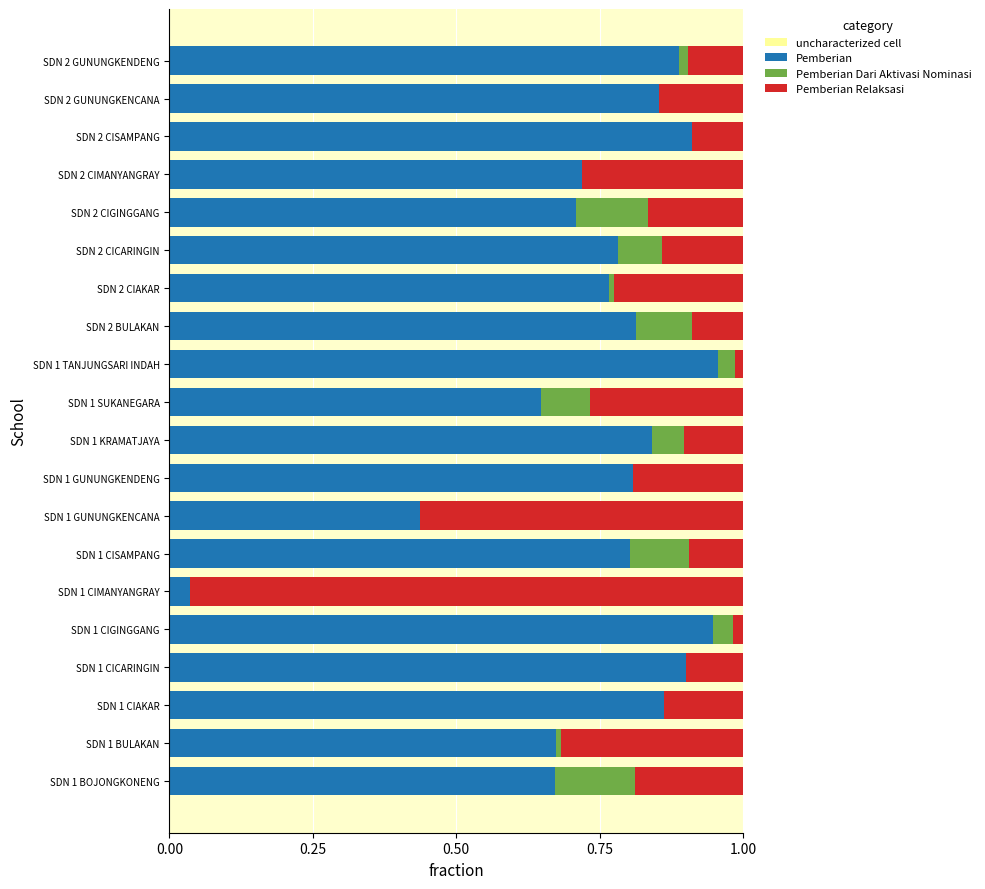

True or false: Pemberian has a value of 0.4 at SDN 2 CIGINGGANG.

False